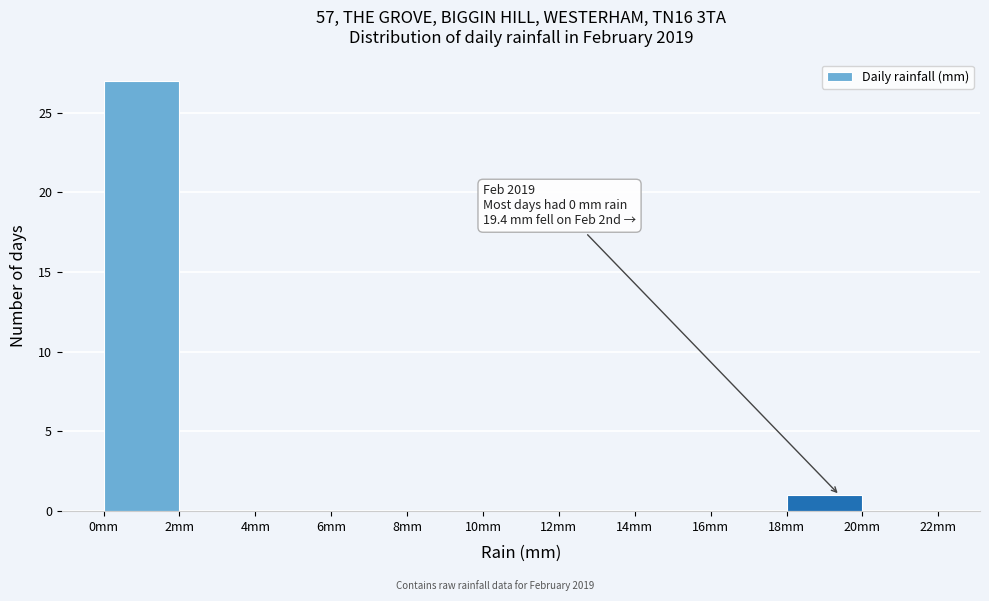

Over which range of the x-axis is the bar tallest?

0 to 2